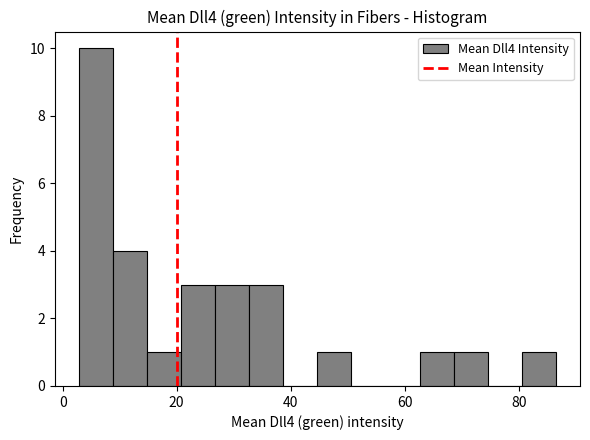

Around what value on the x-axis is the tallest bar? Give the approximate position of its centre, as read against the axis.

6